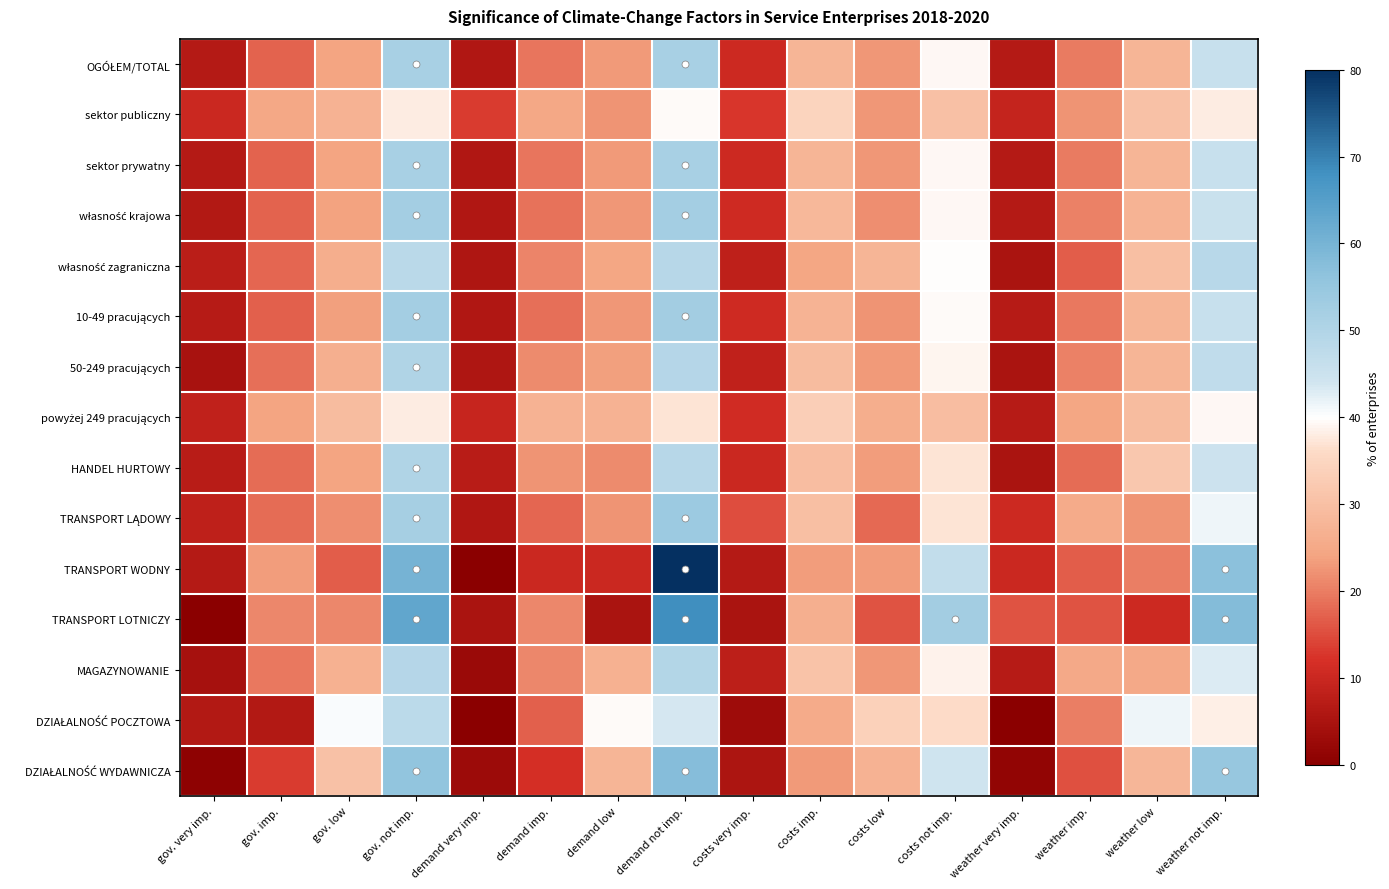

At which category is the sum across all series the highest?

demand not imp.